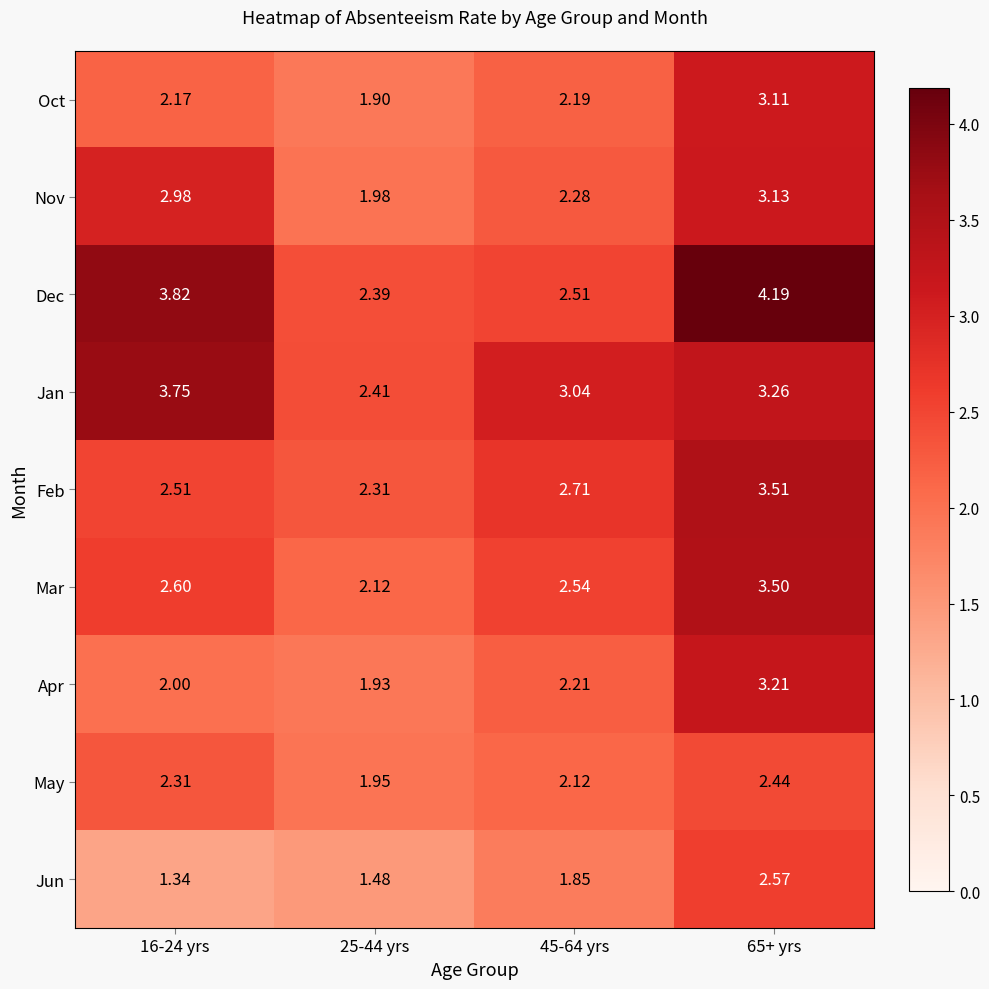

Which series has the widest spread of values?

Dec